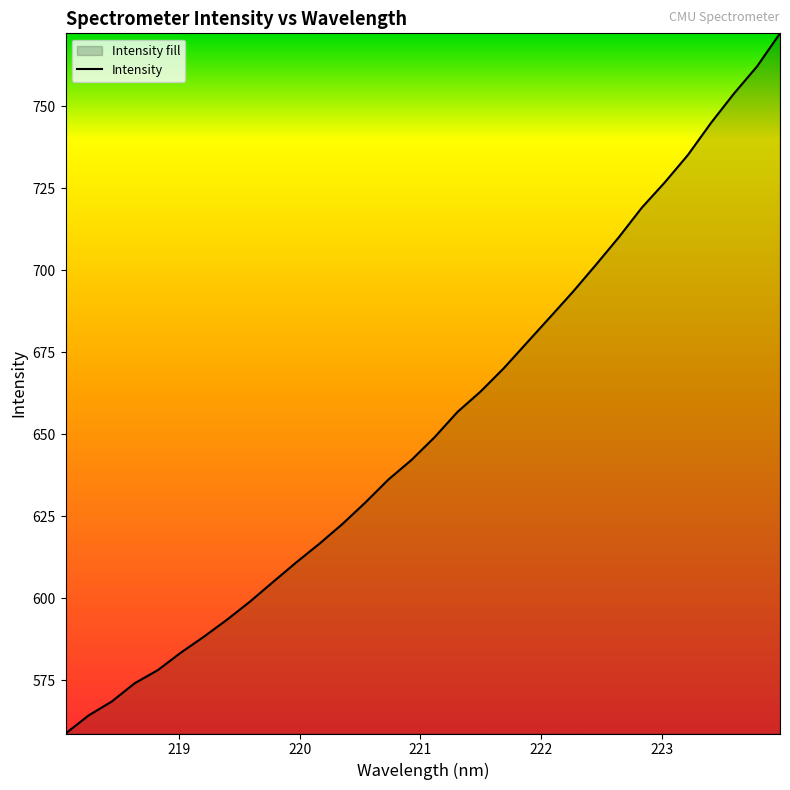

Reading left to right, what are all the values shown in this chart?

558.7	564.2	568.5	574.1	578.0	583.4	588.3	593.4	599.0	605.0	610.9	616.6	622.6	629.2	636.2	642.2	649.1	656.8	663.0	670.1	677.9	685.6	693.4	701.6	710.1	719.1	726.9	735.2	744.9	753.9	762.2	772.3